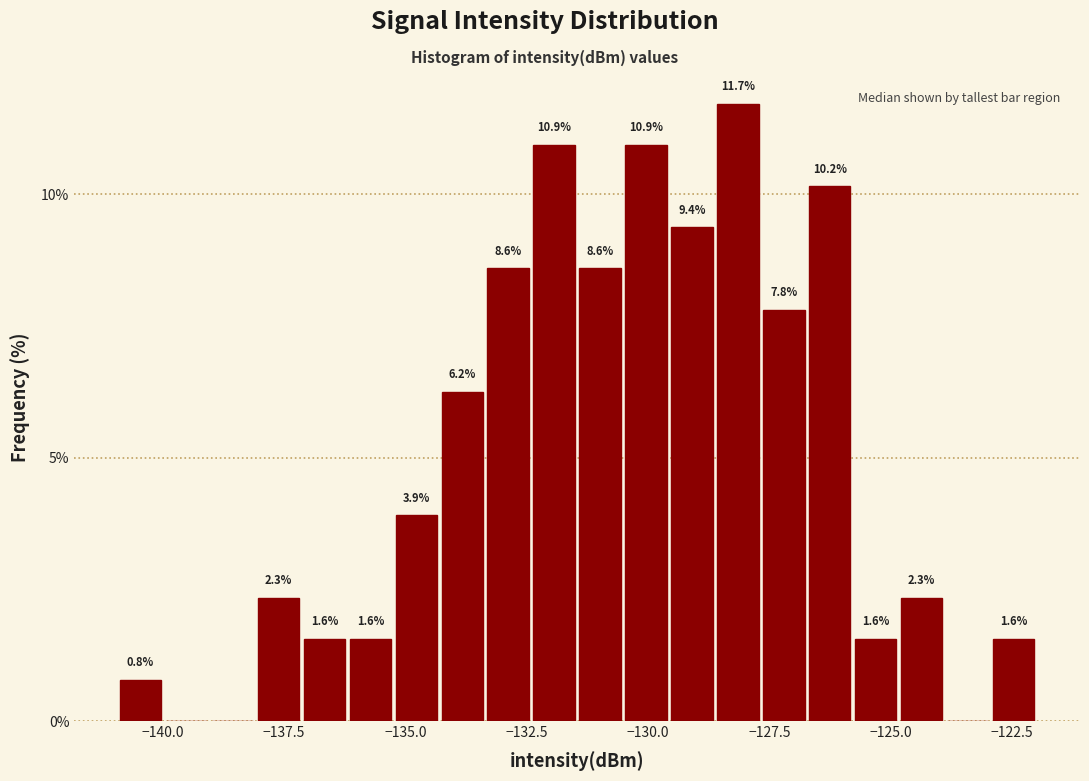

Read against the x-axis, roughly where is the centre of the tallest bar?

-128.0